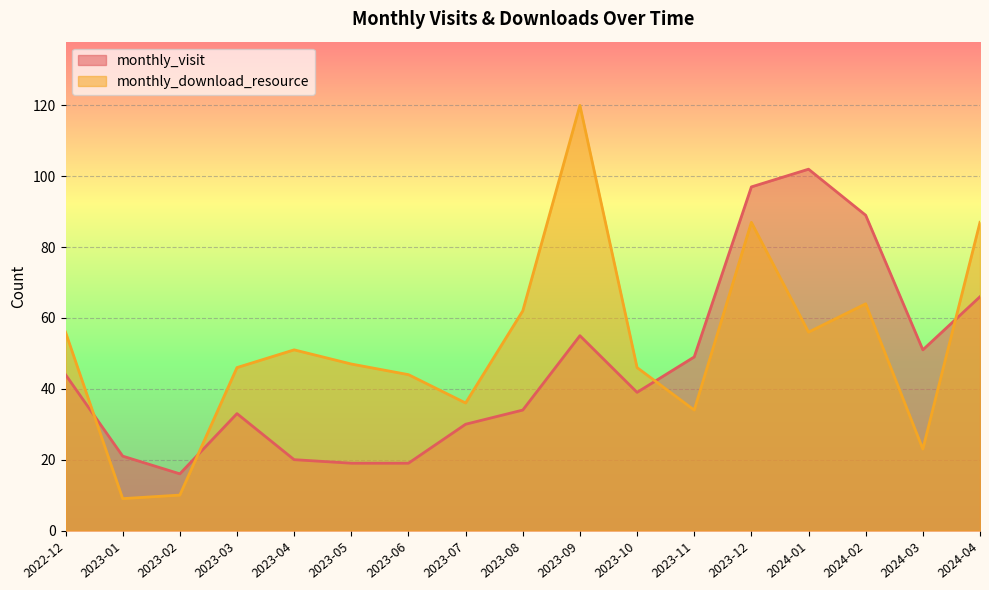

Where is the first local minimum for monthly_download_resource?

2023-01